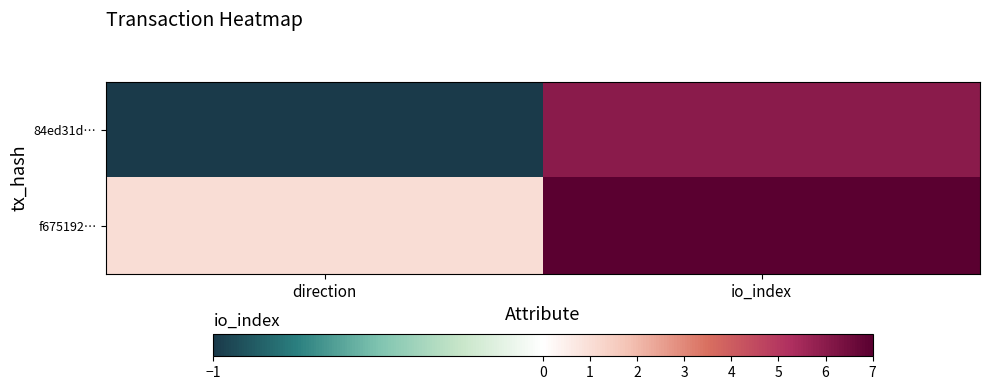

Reading left to right, list all the values displayed in this chart.

84ed31d…: direction=-1	io_index=6
f675192…: direction=1	io_index=7